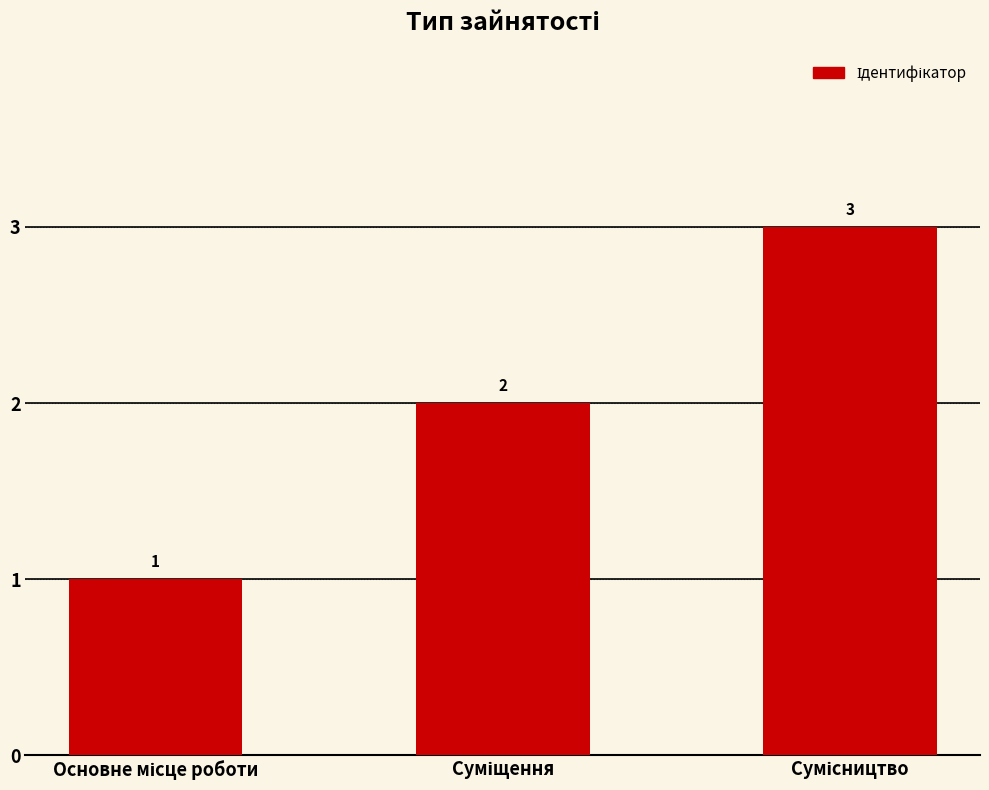

What is the maximum value shown in the chart?

3